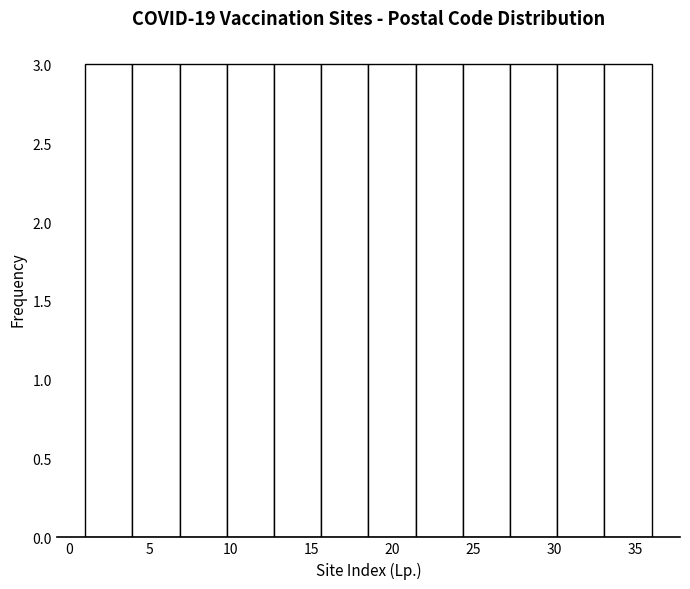

Reading left to right, transcribe this chart: for each bar, give the range it covers on the x-axis and its height. Neither the bar edges nor the heights are printed on the chart, so give them approximately, as read against the axes.

1.0 to 4.0: 3
4.0 to 7.0: 3
7.0 to 10.0: 3
10.0 to 12.5: 3
12.5 to 15.5: 3
15.5 to 18.5: 3
18.5 to 21.5: 3
21.5 to 24.5: 3
24.5 to 27.5: 3
27.5 to 30.0: 3
30.0 to 33.0: 3
33.0 to 36.0: 3